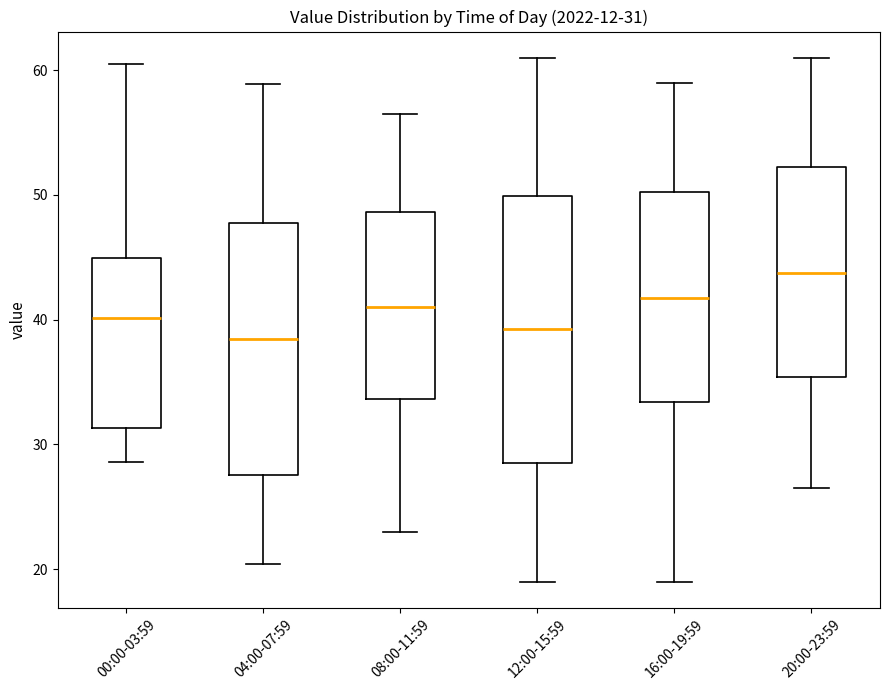

Which box is the tallest, from its lower edge to its upper edge?

12:00-15:59